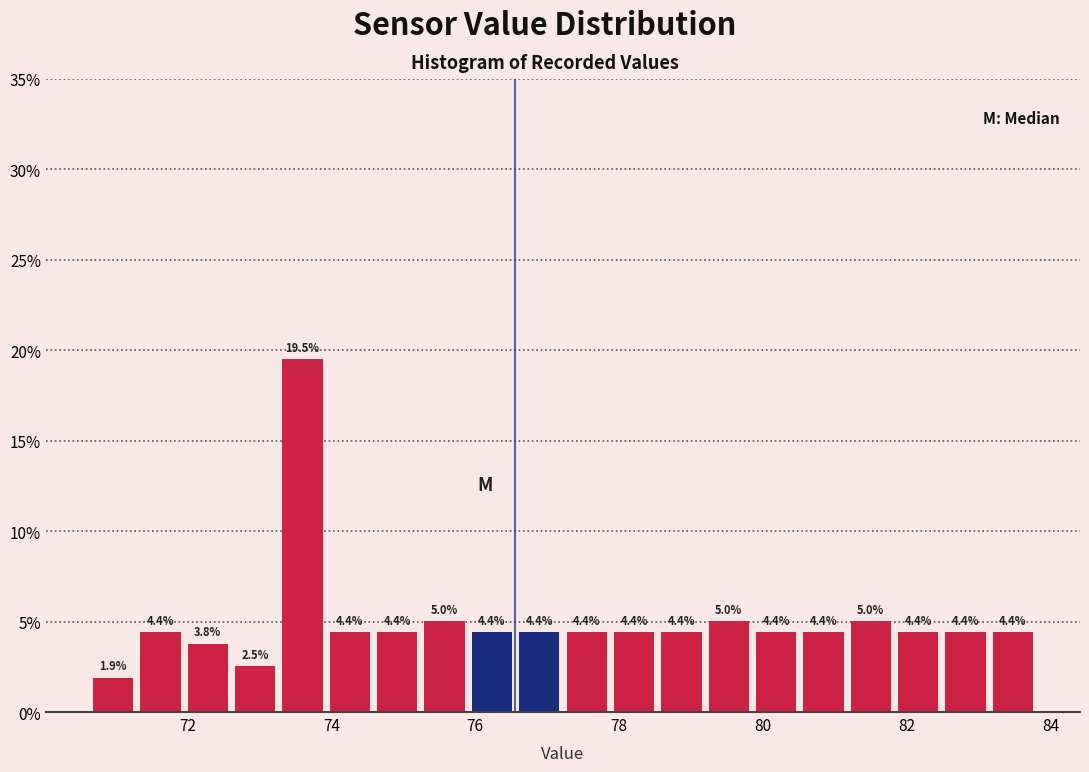

Around what value on the x-axis is the tallest bar? Give the approximate position of its centre, as read against the axis.

73.6